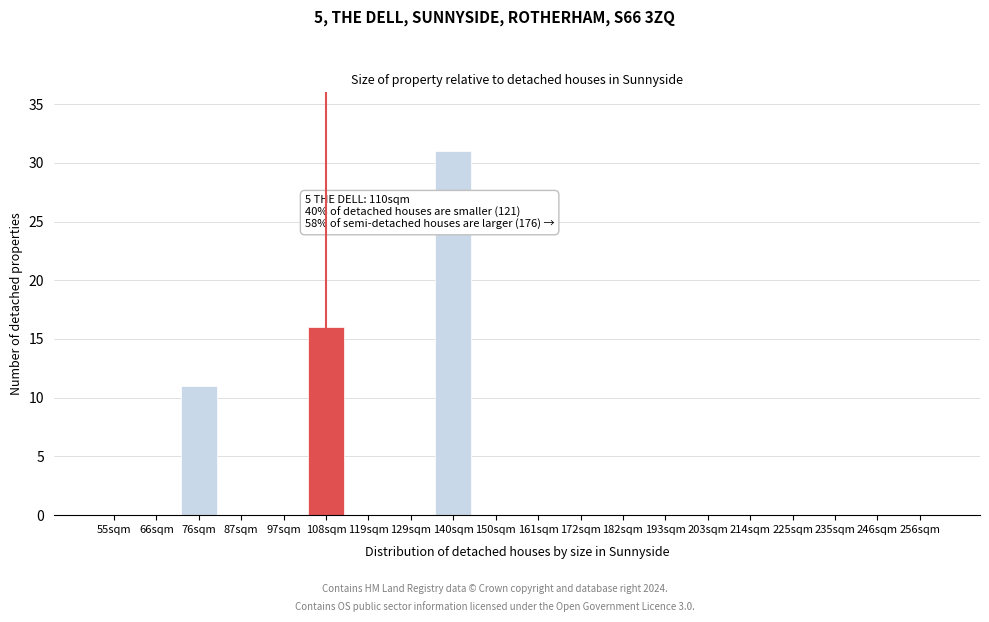

Reading left to right, extract all data points from this chart.

55sqm=0	66sqm=0	76sqm=11	87sqm=0	97sqm=0	108sqm=16	119sqm=0	129sqm=0	140sqm=31	150sqm=0	161sqm=0	172sqm=0	182sqm=0	193sqm=0	203sqm=0	214sqm=0	225sqm=0	235sqm=0	246sqm=0	256sqm=0